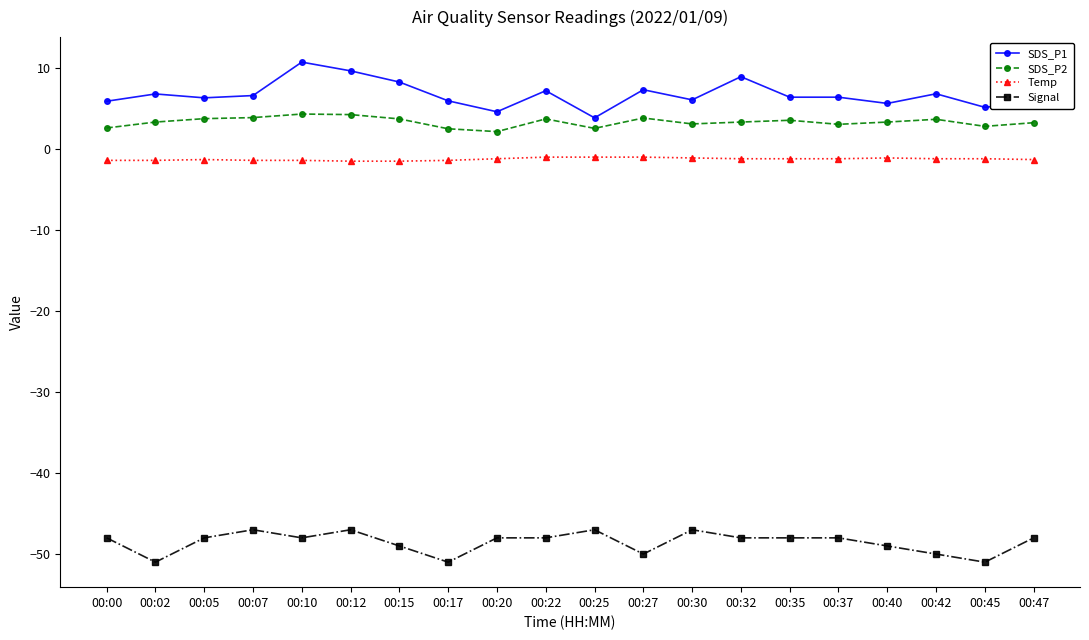

List the series in order of their peak value, highest first.

SDS_P1, SDS_P2, Temp, Signal